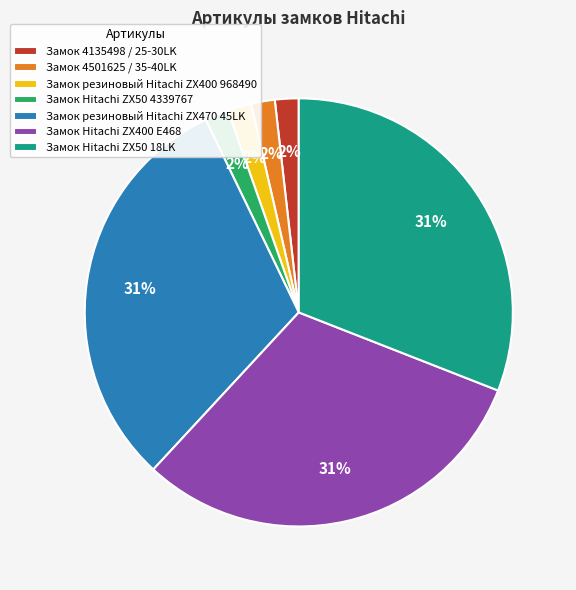

Combined, do Замок 4135498 / 25-30LK and Замок Hitachi ZX50 18LK account for over 50%?

No